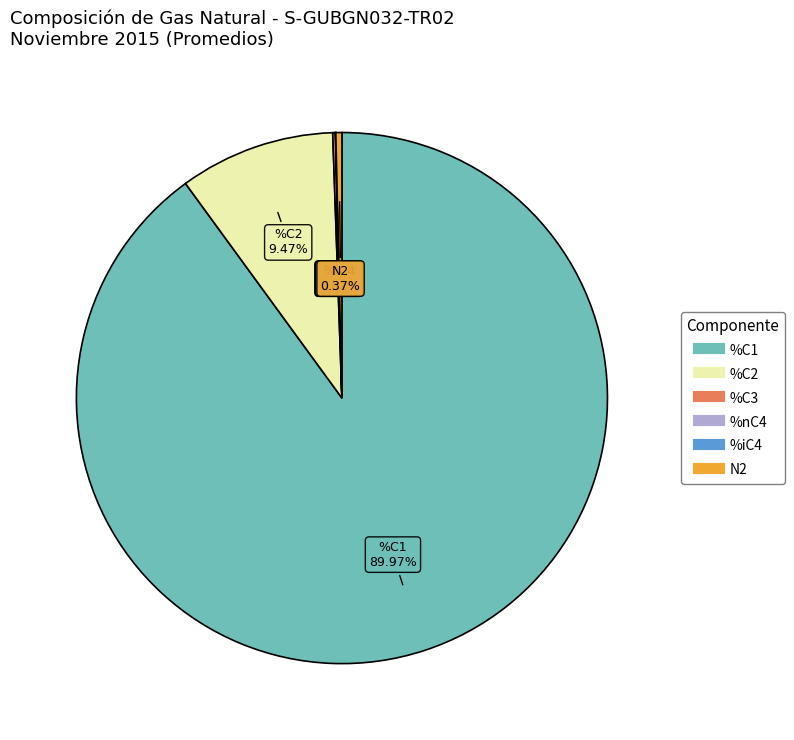

Does any single category account for the majority?

Yes